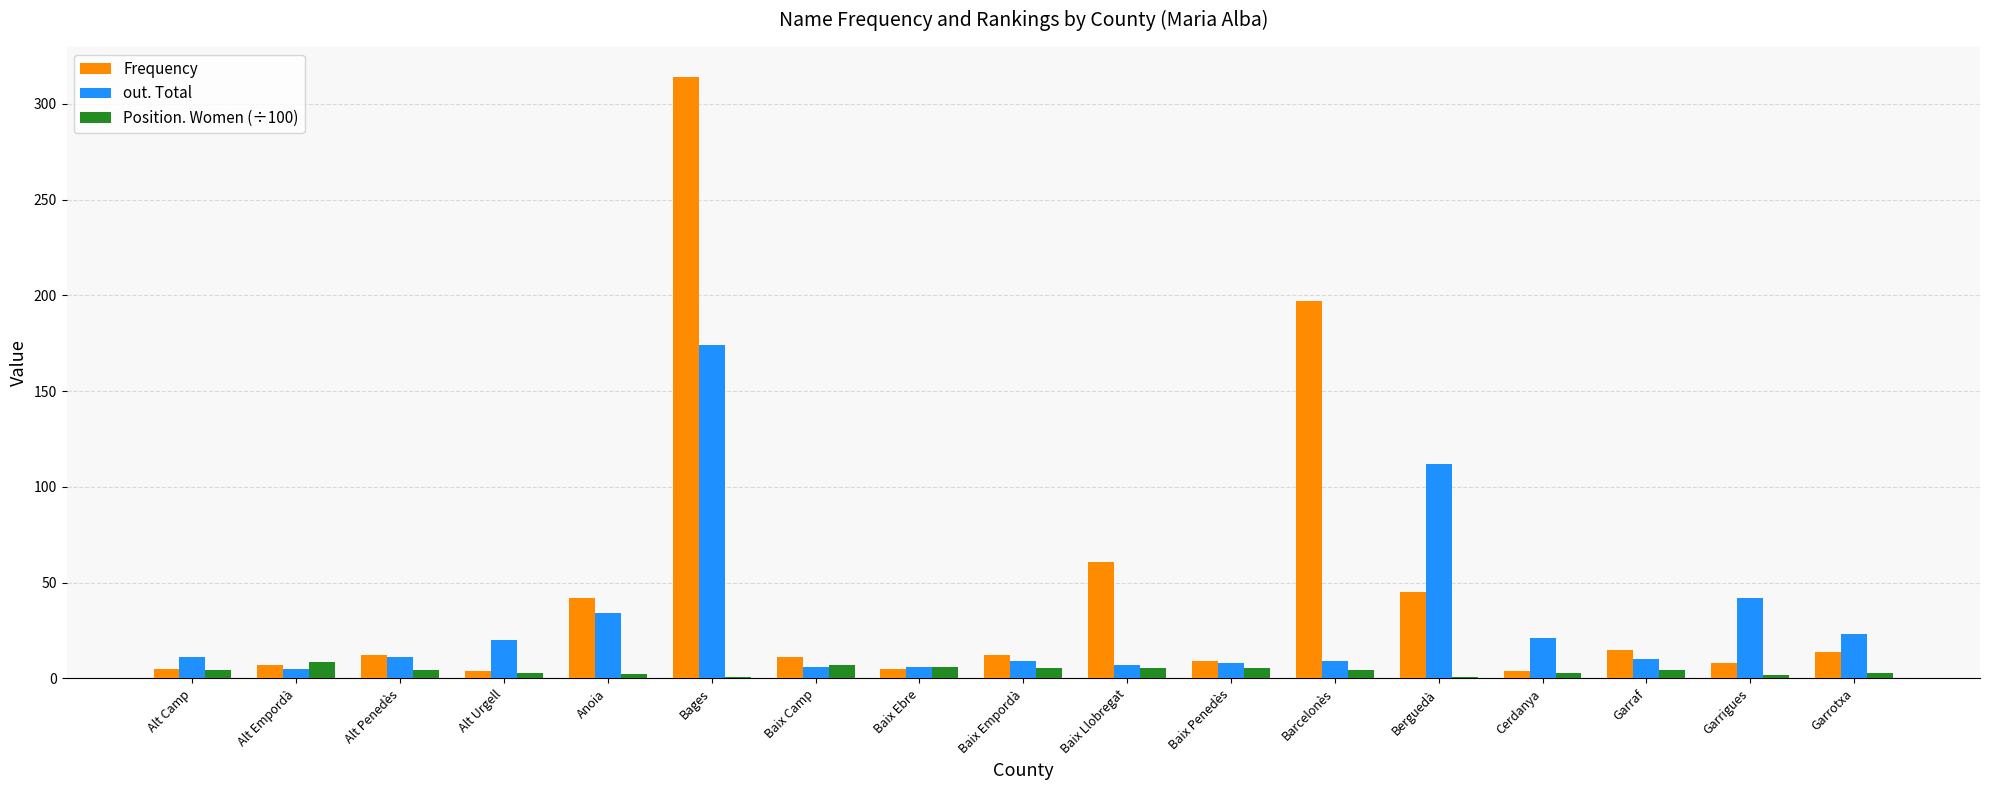

What is the approximate value of out. Total at Alt Empordà?

5.0